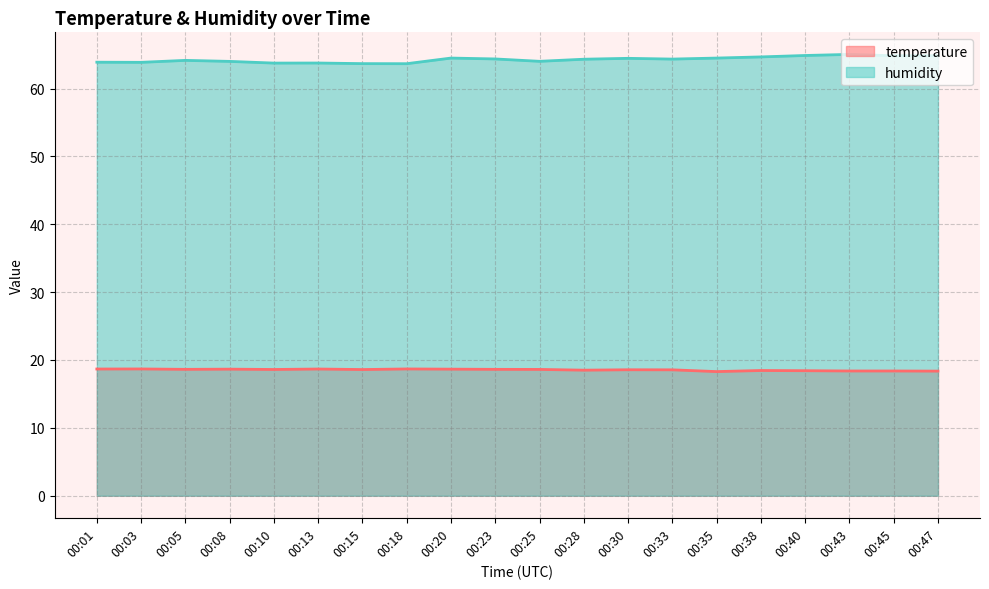

True or false: temperature and humidity intersect in this chart.

False